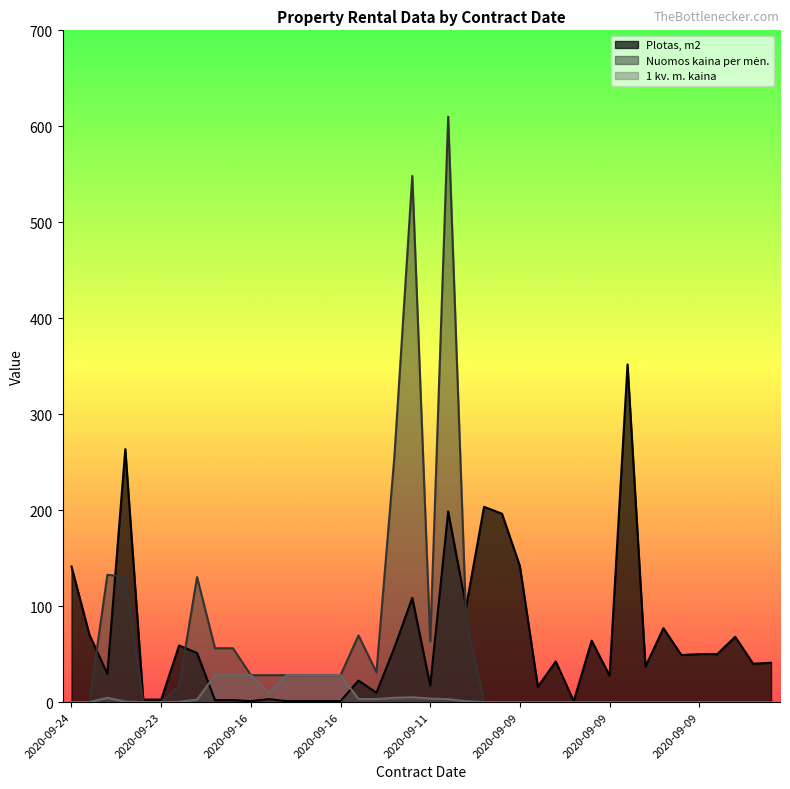

What is the difference between the Plotas, m2 values at 2020-09-14 and 2020-09-22?

2.2